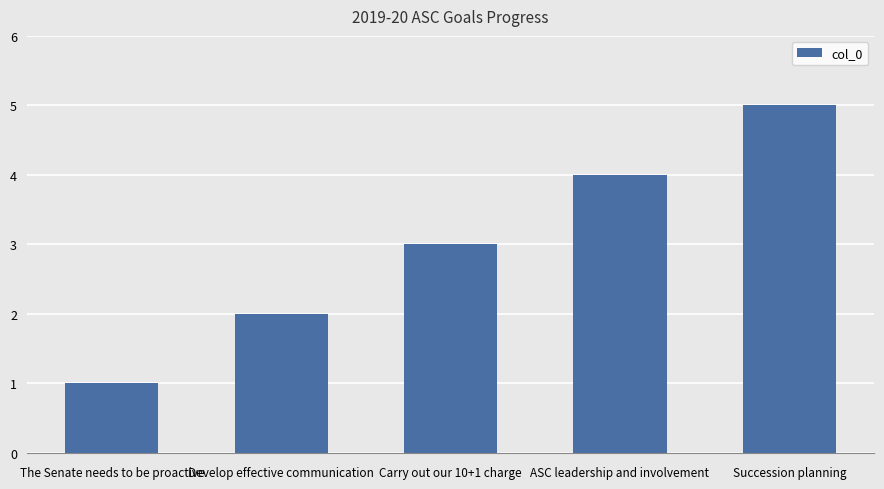

What is the value of the 1st bar from the left?

1